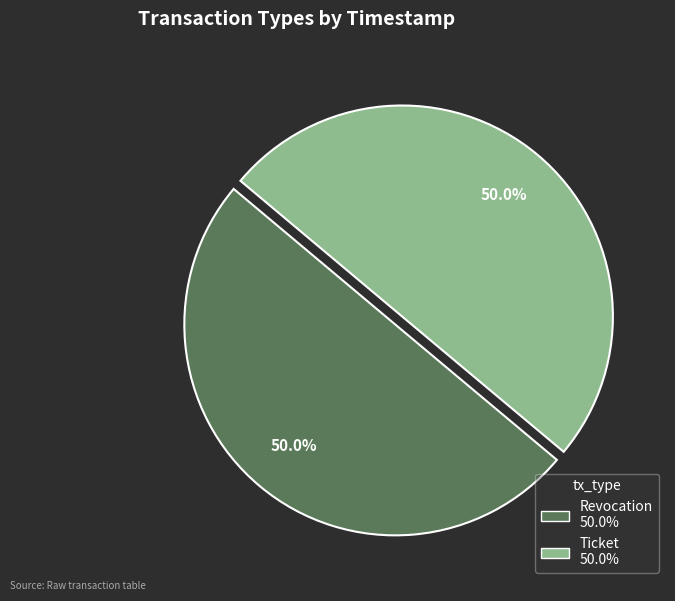

To the nearest percent, what percentage of the pie is Revocation?

50%